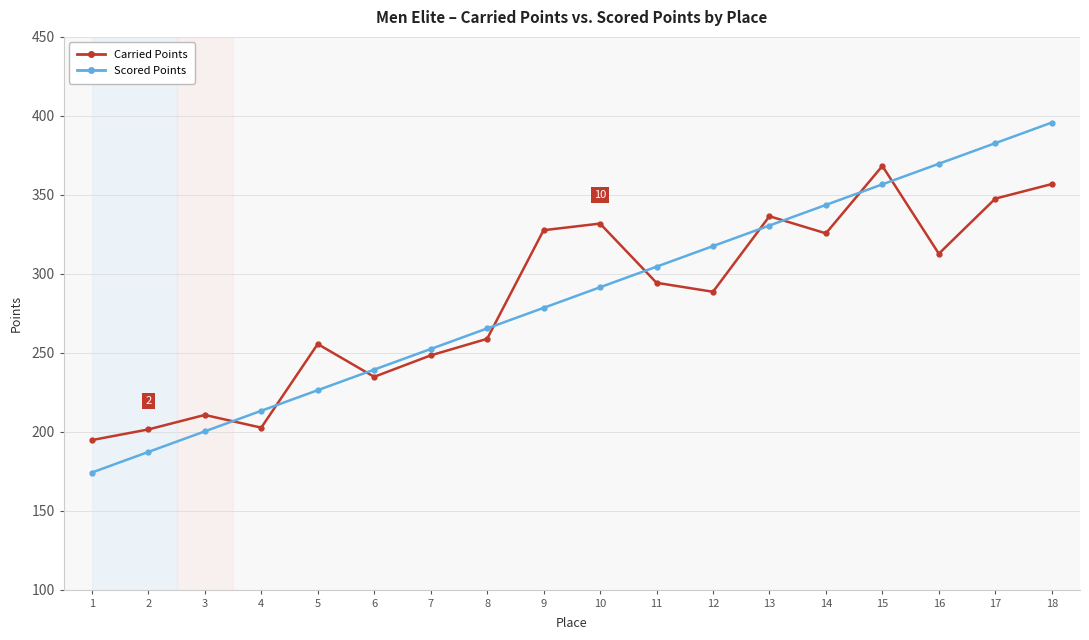

What is the total value across all series at 2?

388.6